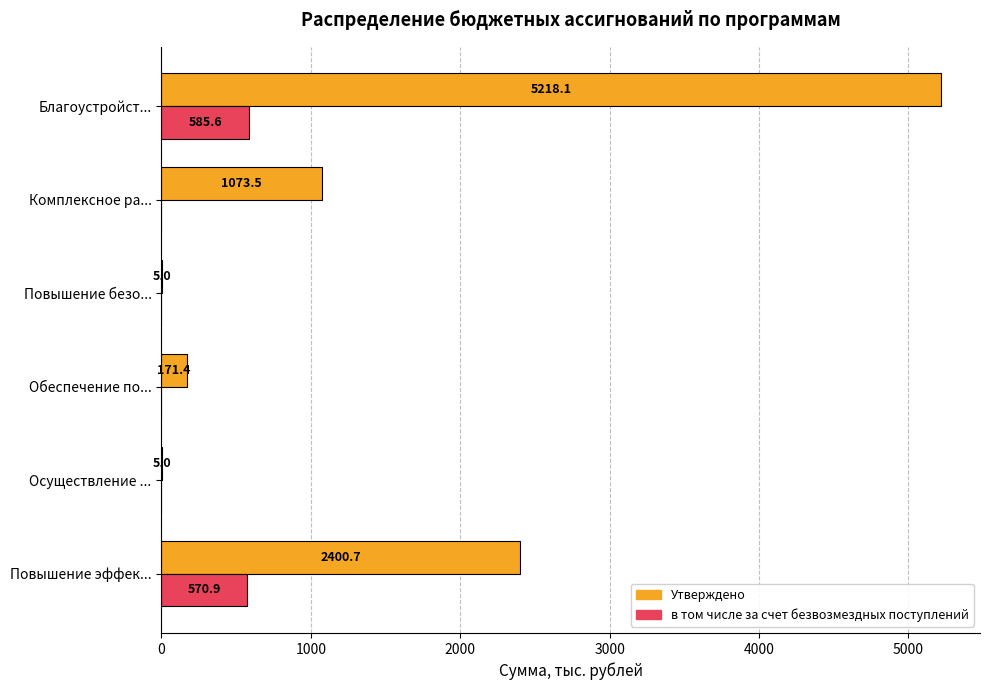

True or false: в том числе за счет безвозмездных поступлений has a value of 408.5 at Осуществление ....

False